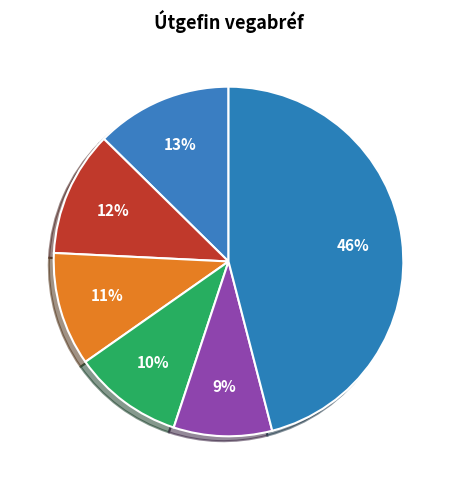

Which category has the smallest portion of the pie?

nóvember